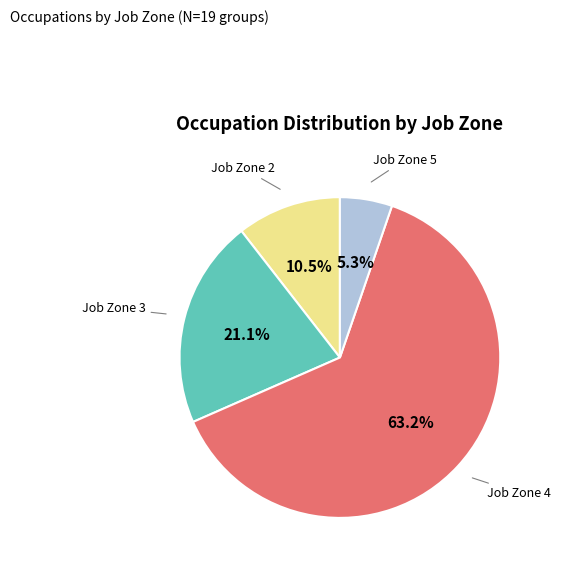

Which slice is the largest?

Job Zone 4